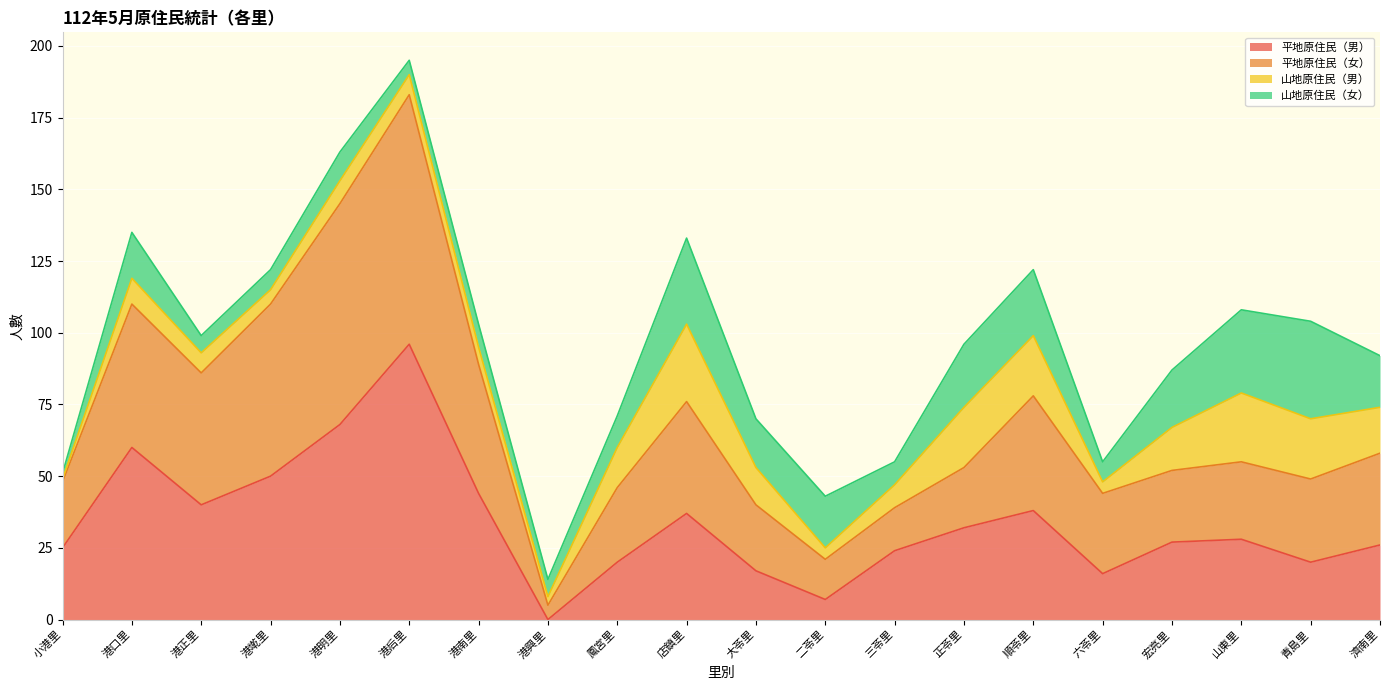

The 平地原住民（女） series shows 145 at 港明里. True or false?

True